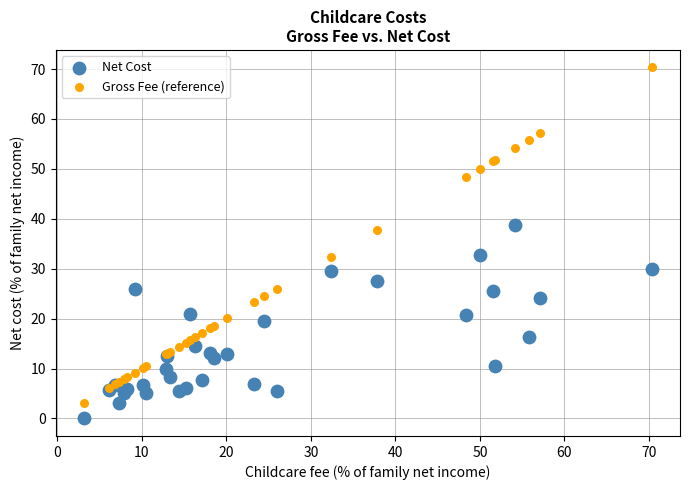

In the Gross Fee (reference) series, what Y value is closest to 36?

37.8